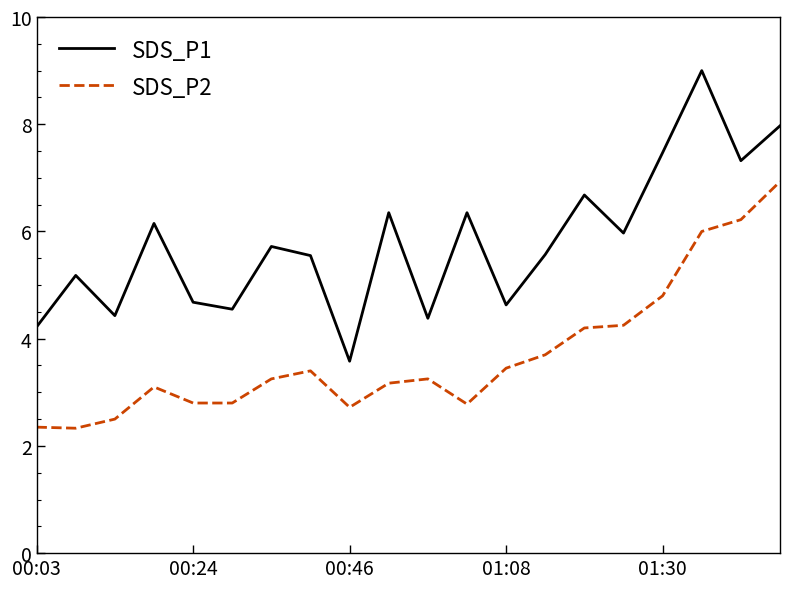

What is the smallest value displayed?

2.3